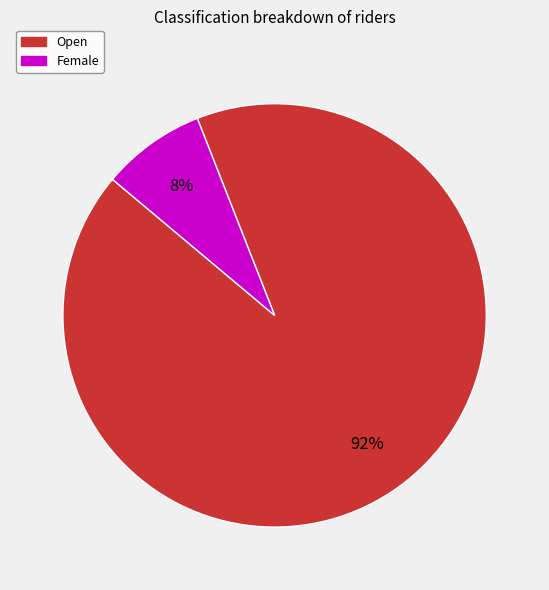

Which has a higher value, Female or Open?

Open